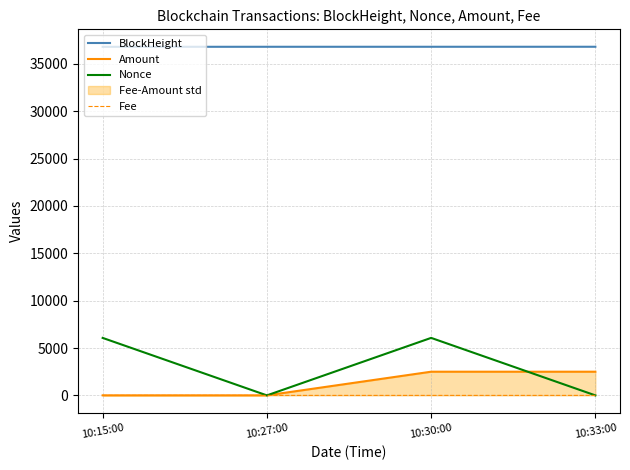

What is the sum of all Nonce values?

12137